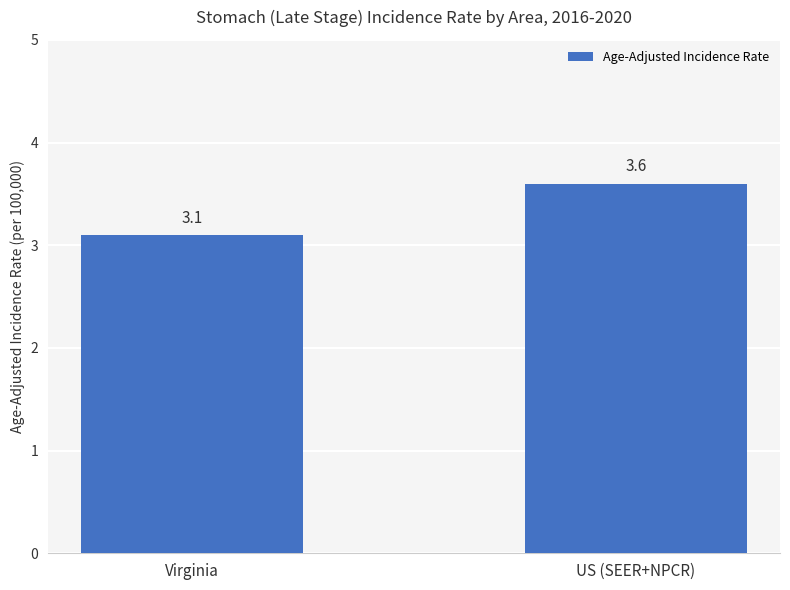

How many categories are shown in the chart?

2